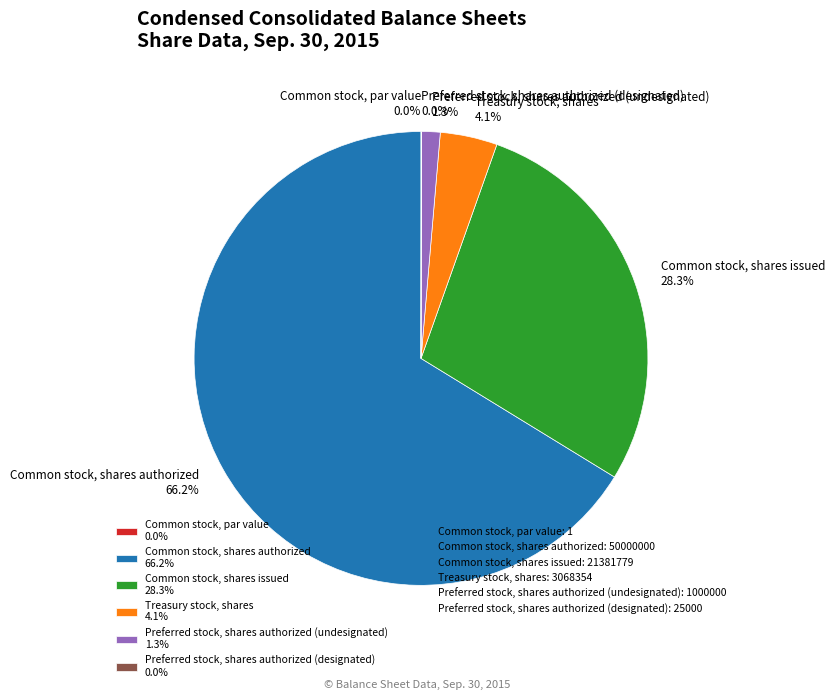

Does any single category account for the majority?

Yes